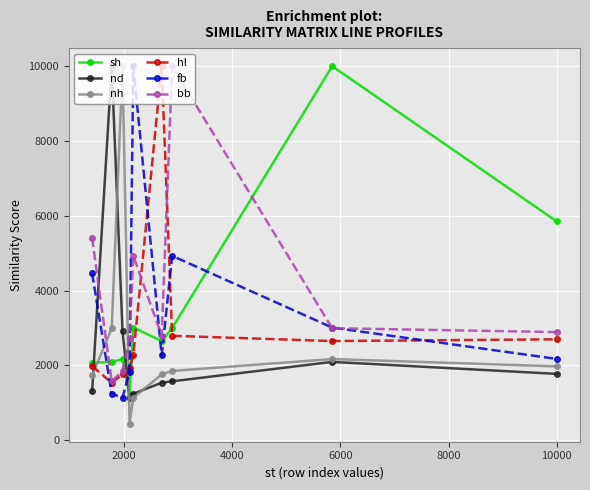

Which series ends up on top after the final intersection of nd and fb?

fb